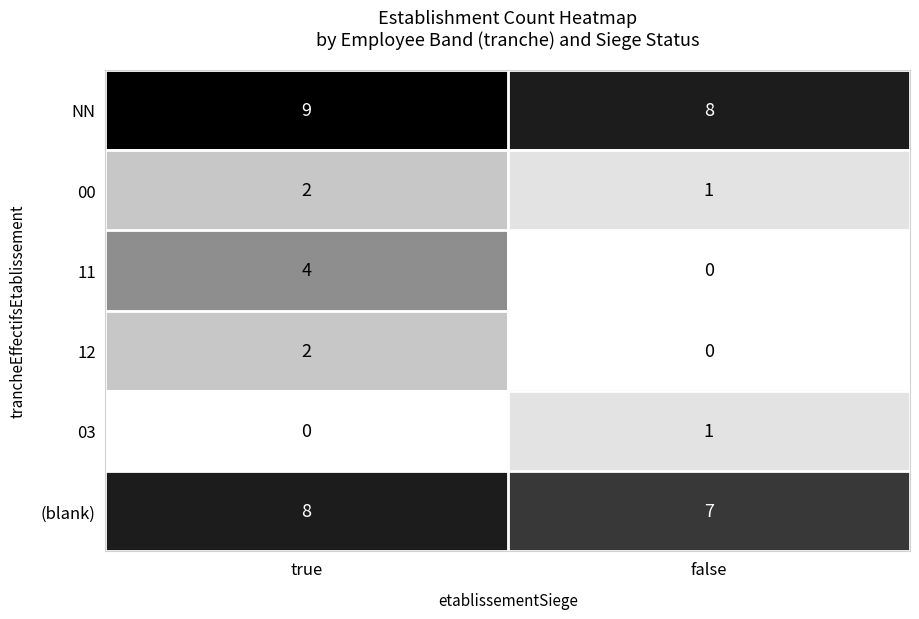

Which series changed the most between true and false?

11